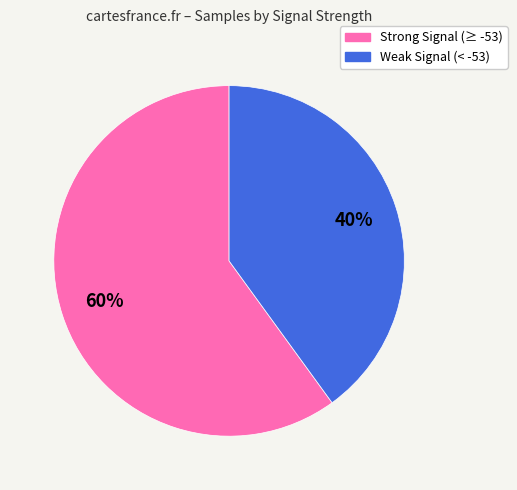

Does any single category account for the majority?

Yes